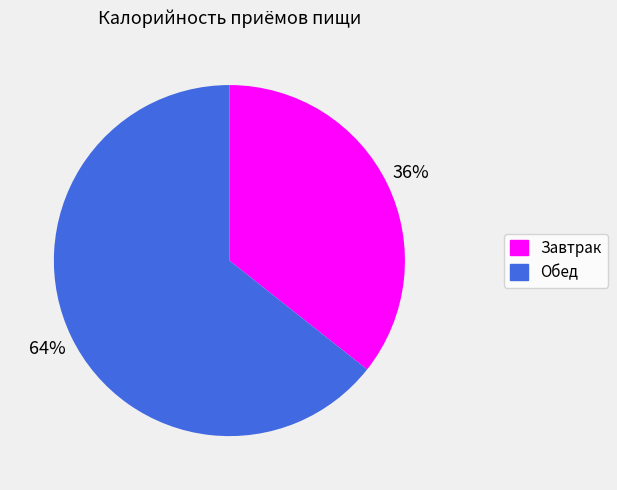

Is it true that Завтрак is 22% of the pie?

False